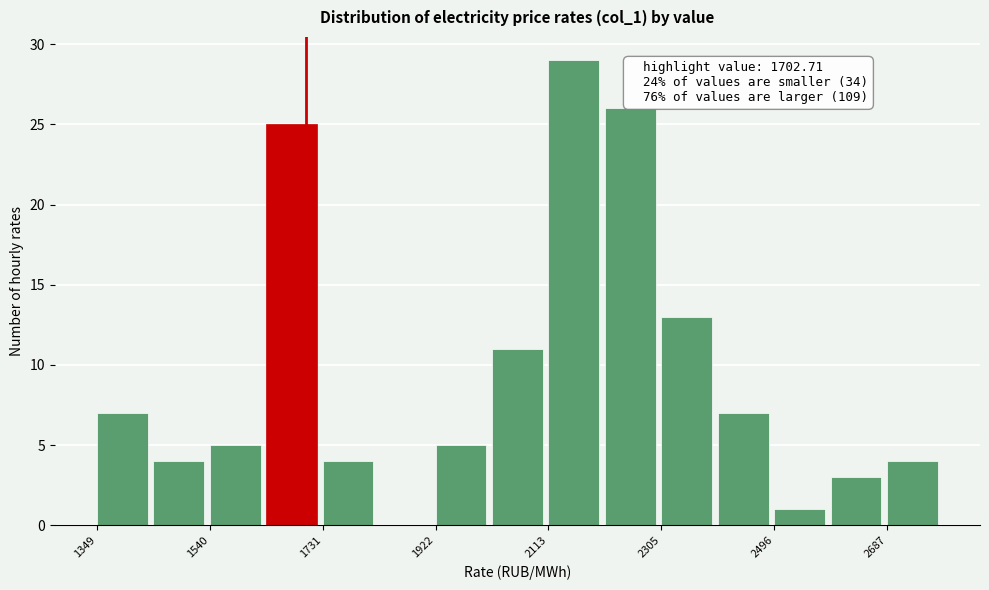

Over which range of the x-axis is the bar tallest?

2120 to 2200